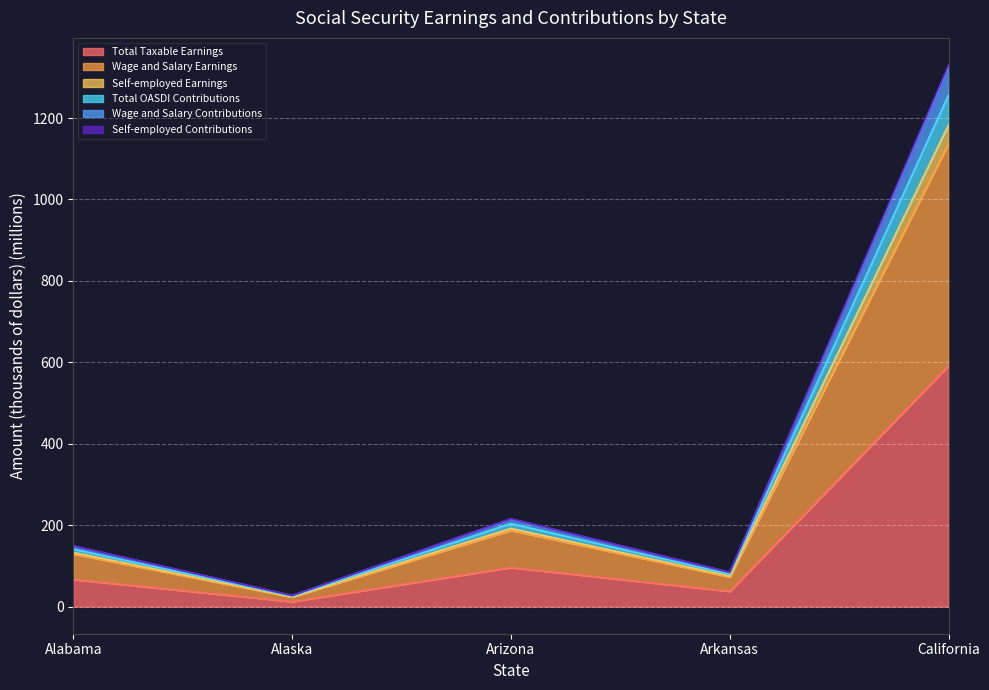

At which label does Wage and Salary Earnings reach its minimum?

Alaska